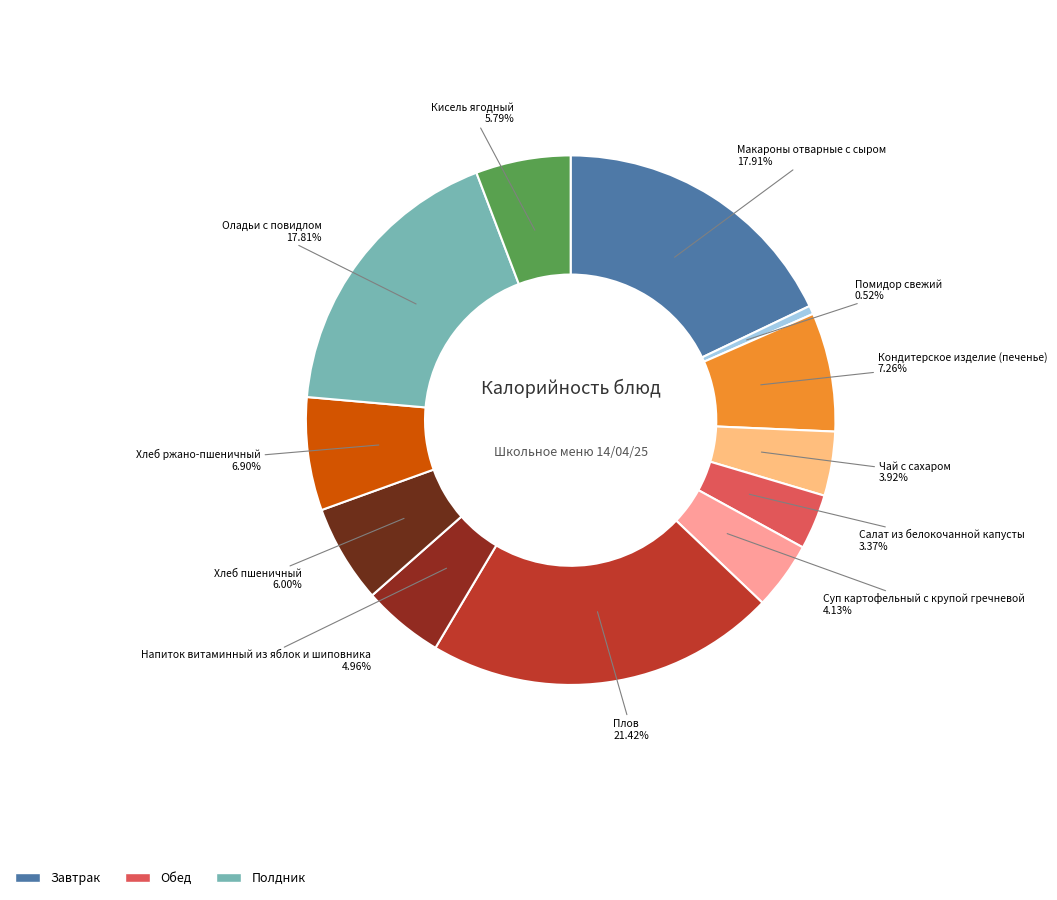

How many slices are in this pie chart?

12